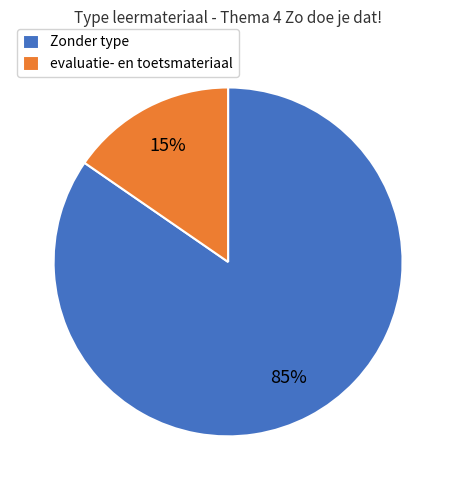

To the nearest percent, what portion does Zonder type represent?

85%